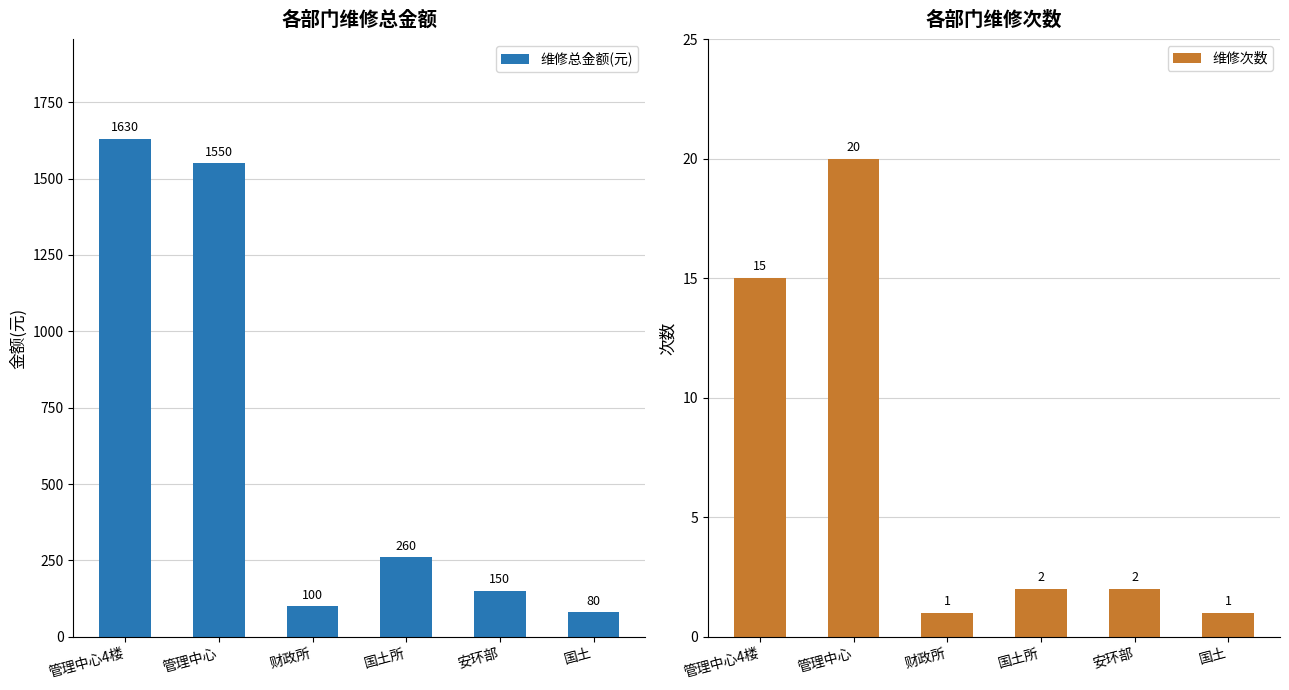

At 财政所, list the series in order from largest to smallest.

维修总金额(元), 维修次数